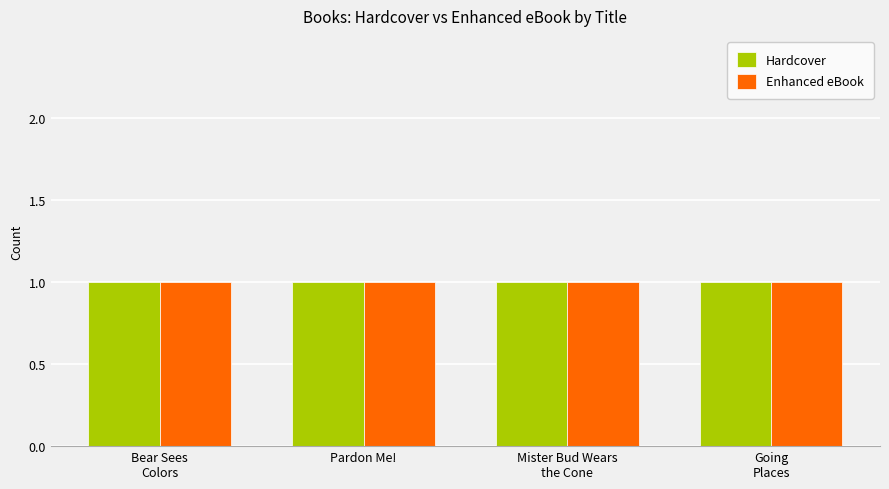

Are the bars horizontal?

No